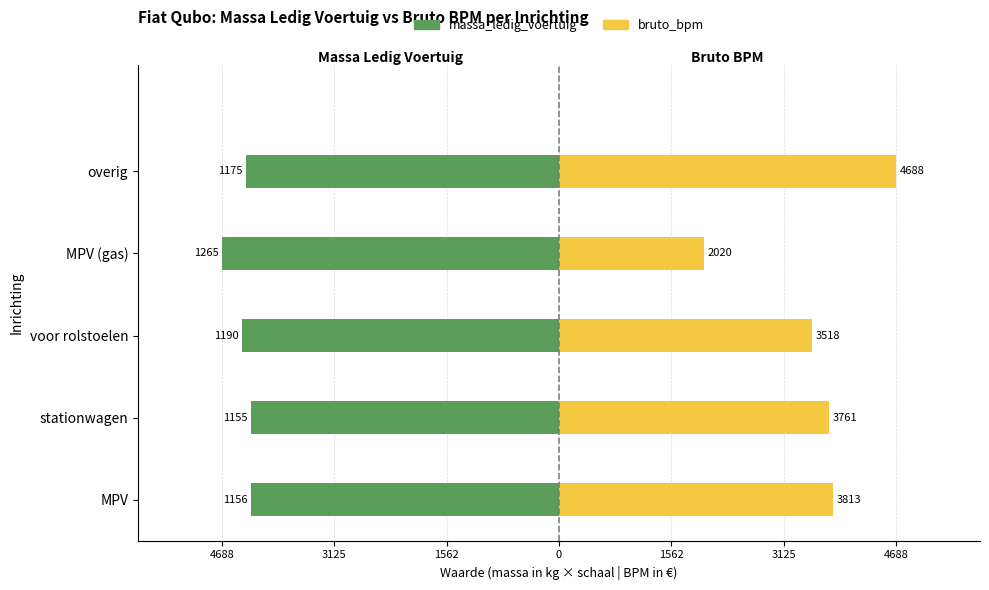

Between voor rolstoelen and MPV (gas), which series saw the biggest shift?

bruto_bpm